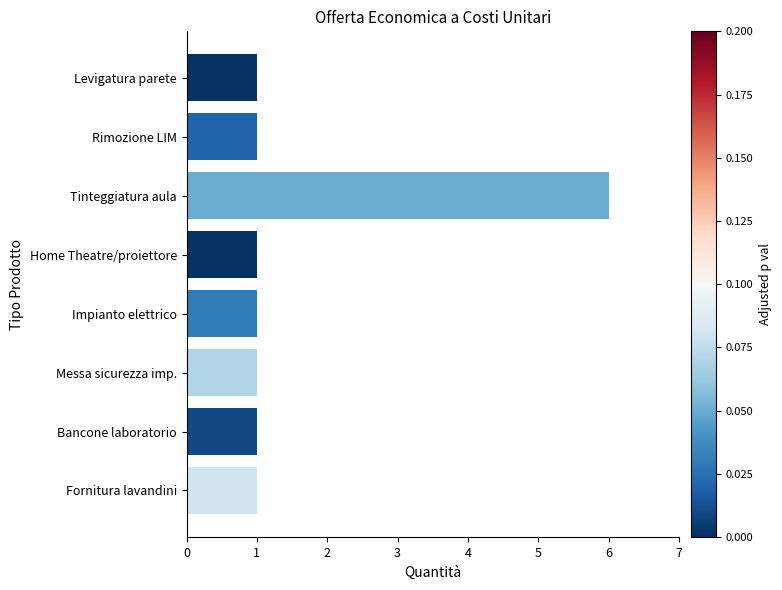

What is the difference between the maximum and second lowest values?

5